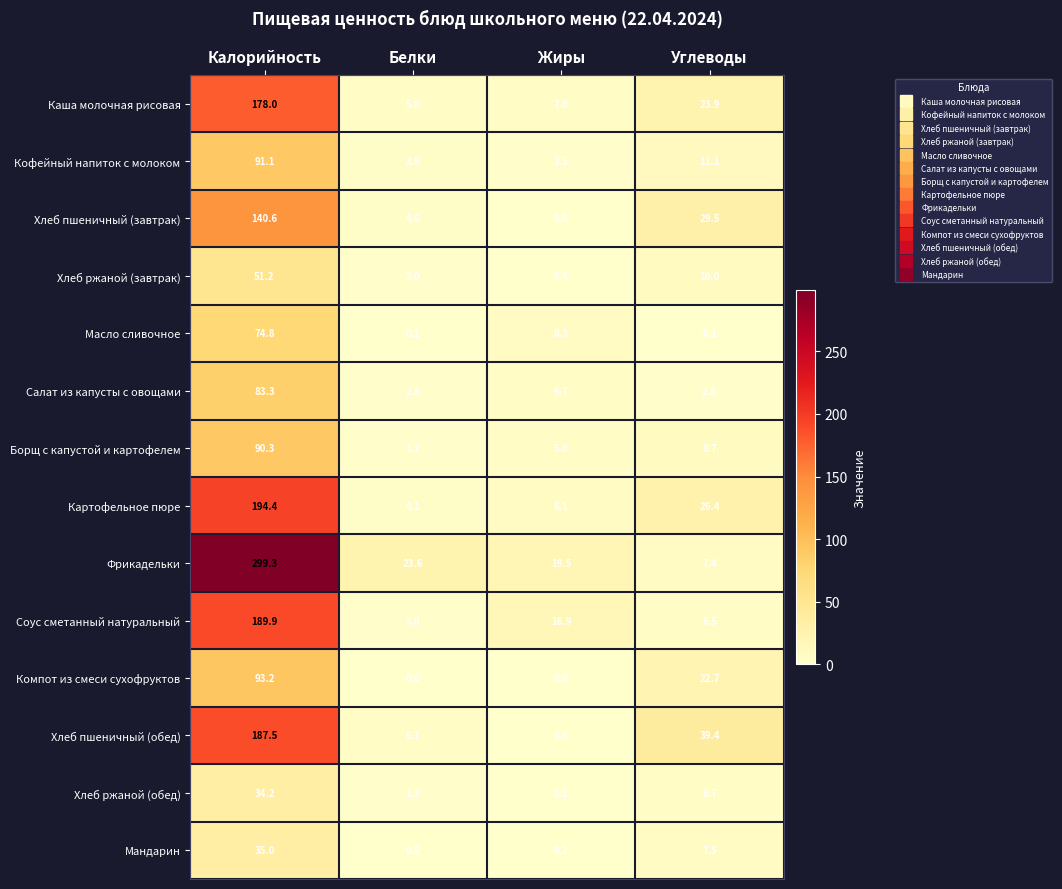

What is the sum of all Салат из капусты с овощами values?

95.6